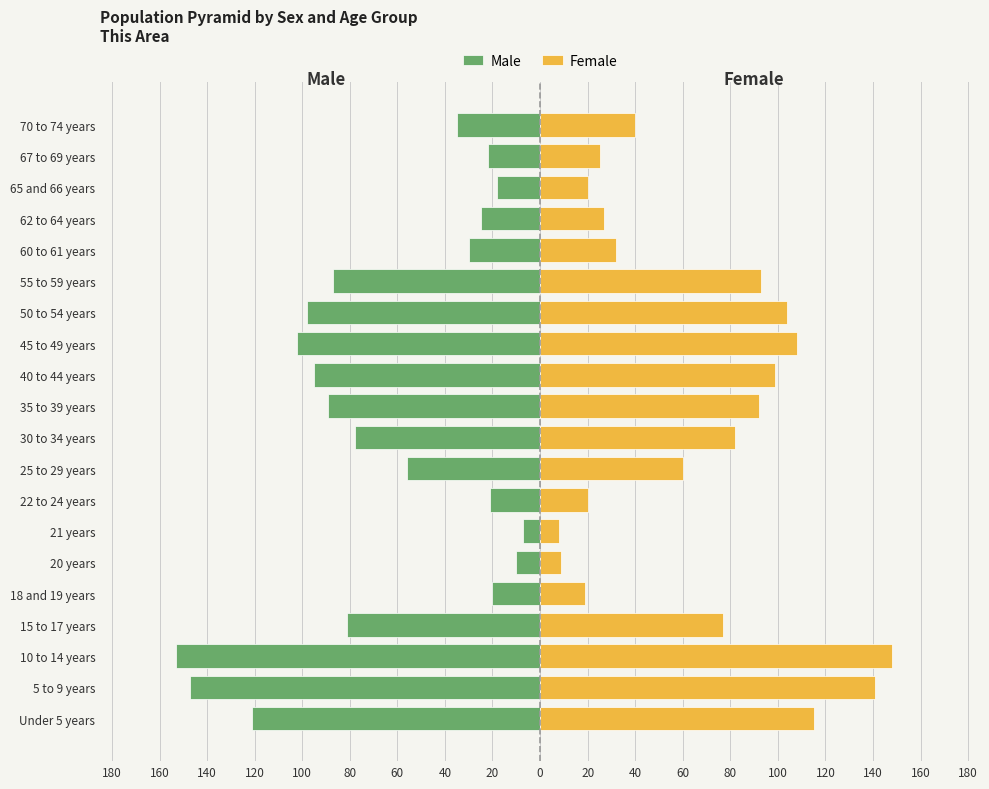

Which series has the largest range (max minus min)?

Male